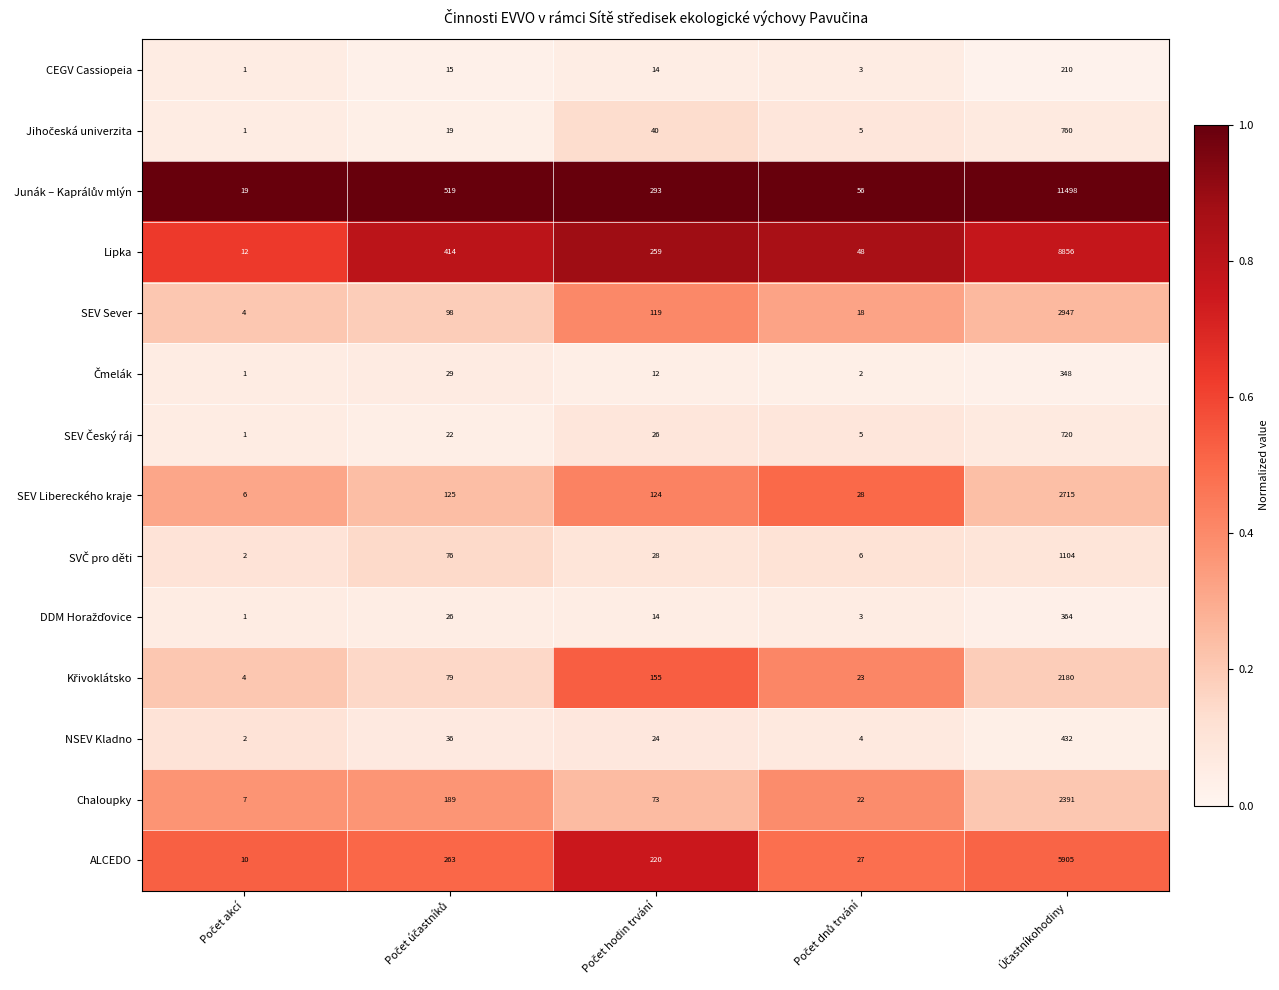

What is the sum of all NSEV Kladno values?

498